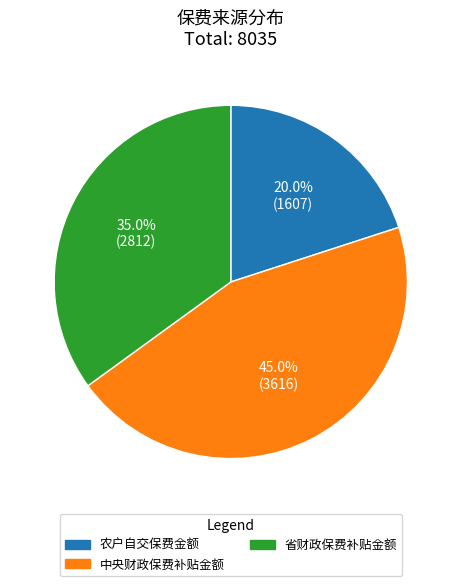

Does 省财政保费补贴金额 account for over 50% of the chart?

No